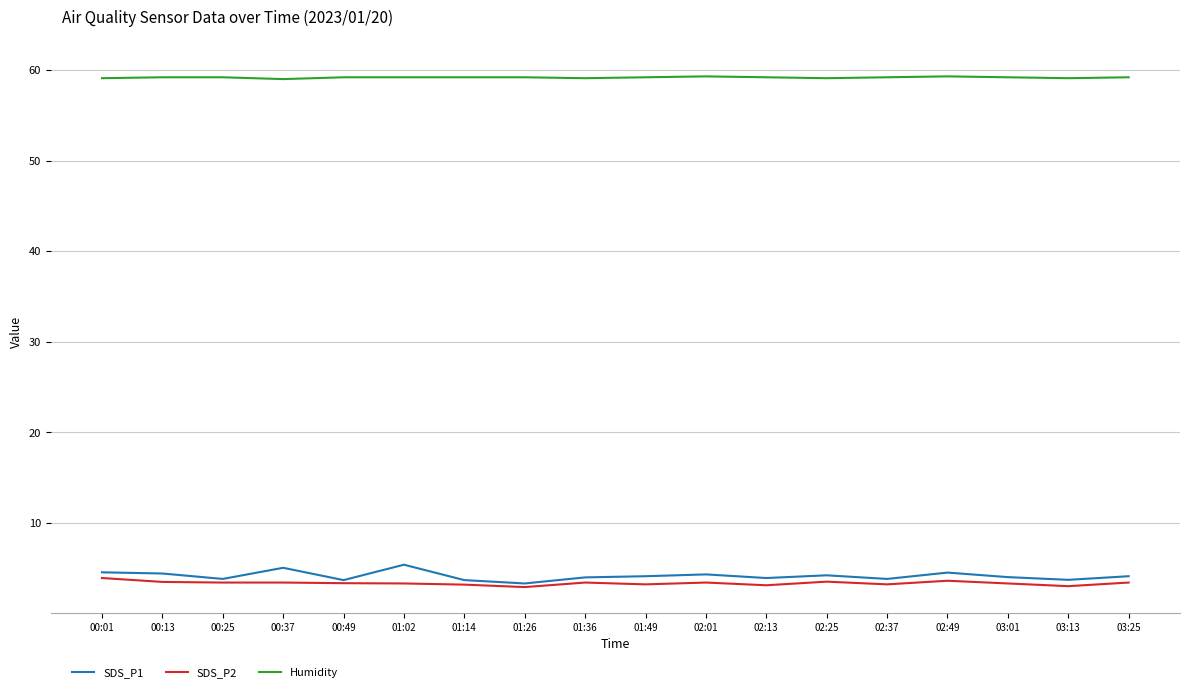

Which series has the largest range (max minus min)?

SDS_P1